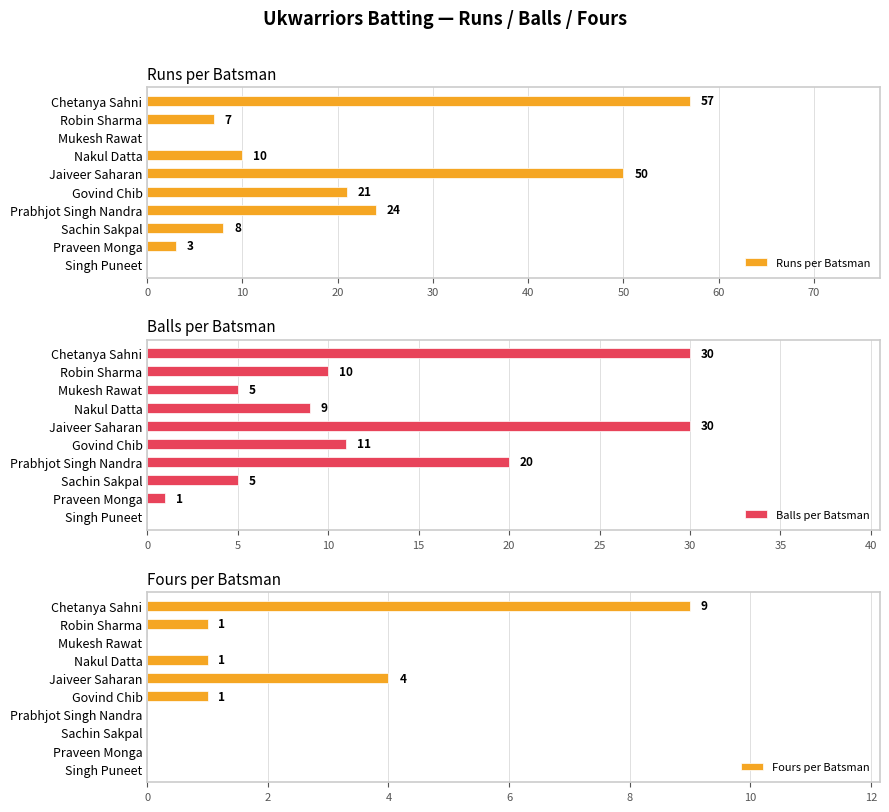

Which series has the largest total across all categories?

Runs per Batsman